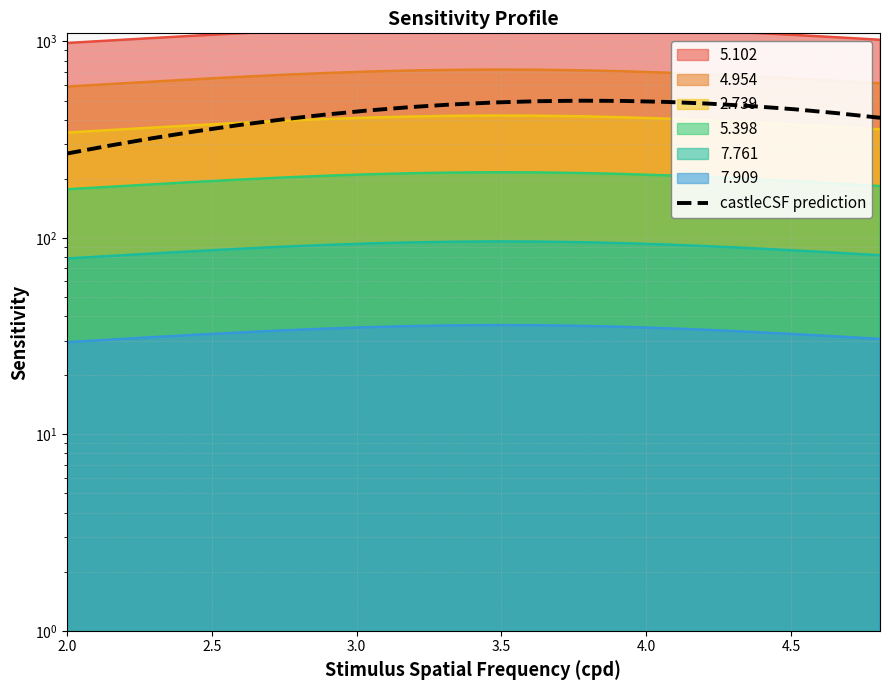

At which label is the value closest to 384?

4.0